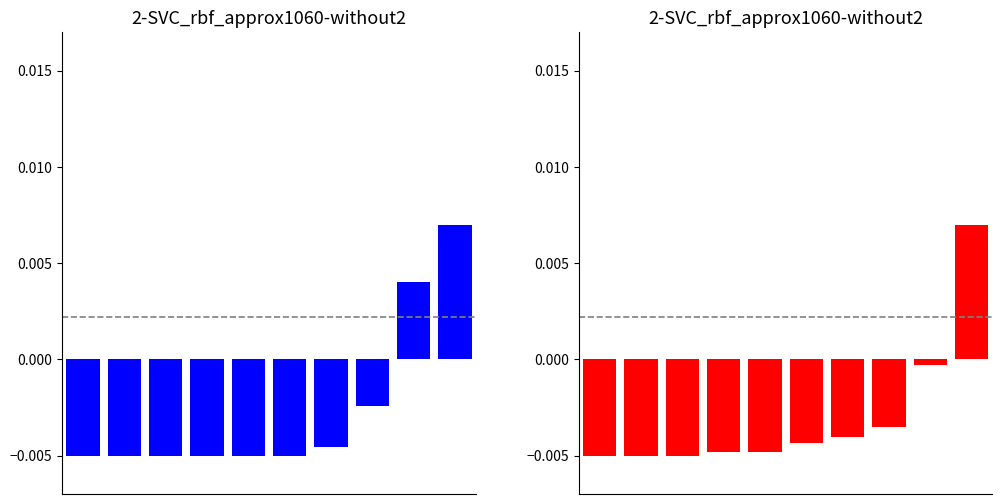

True or false: col_29 (NI) has a value of -0.0 at 6.

False